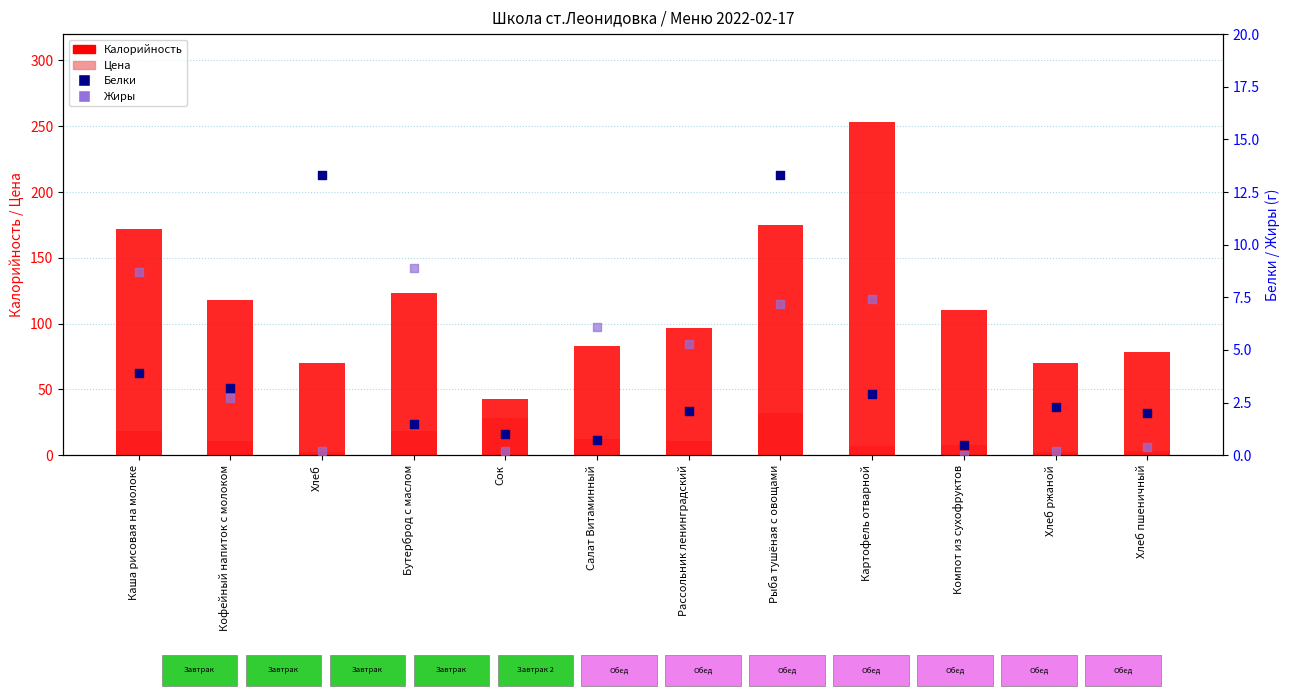

At how many categories does at least one series exceed 53?

11